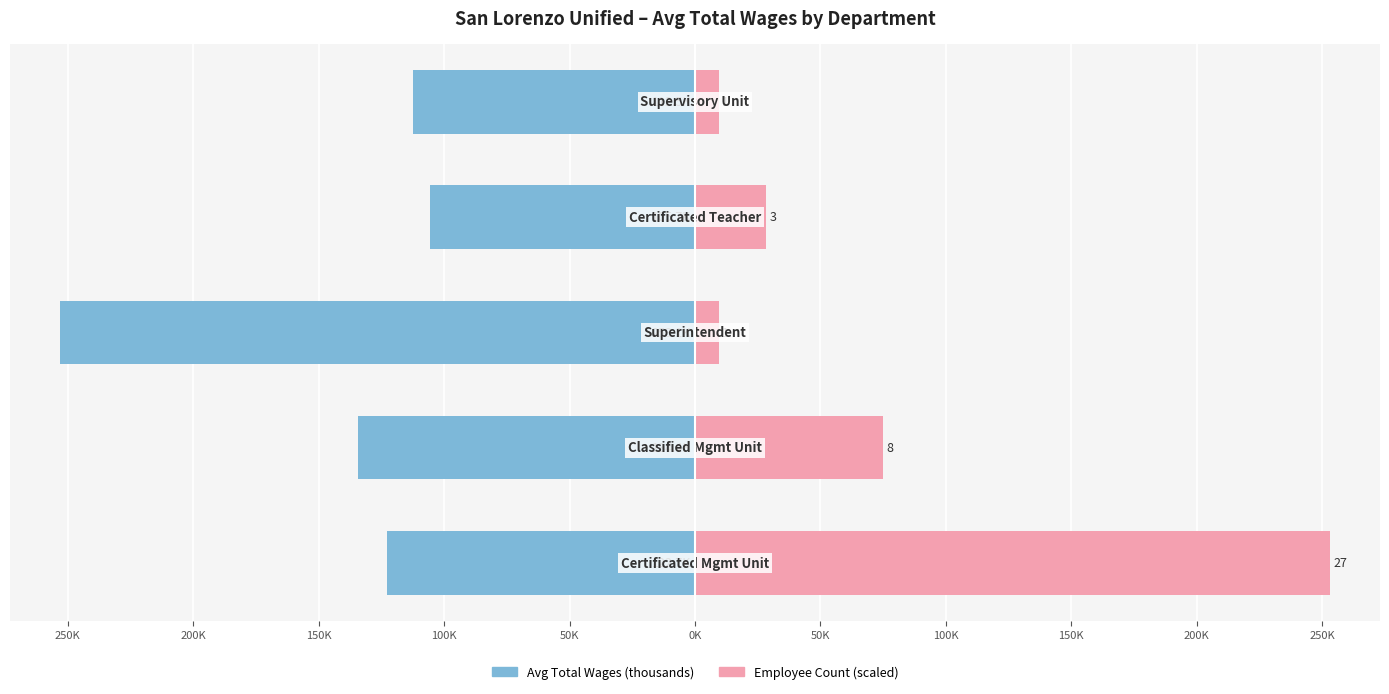

Is the value of Count (scaled) at 200K greater than the value of Avg Wage (K) at 100K?

Yes